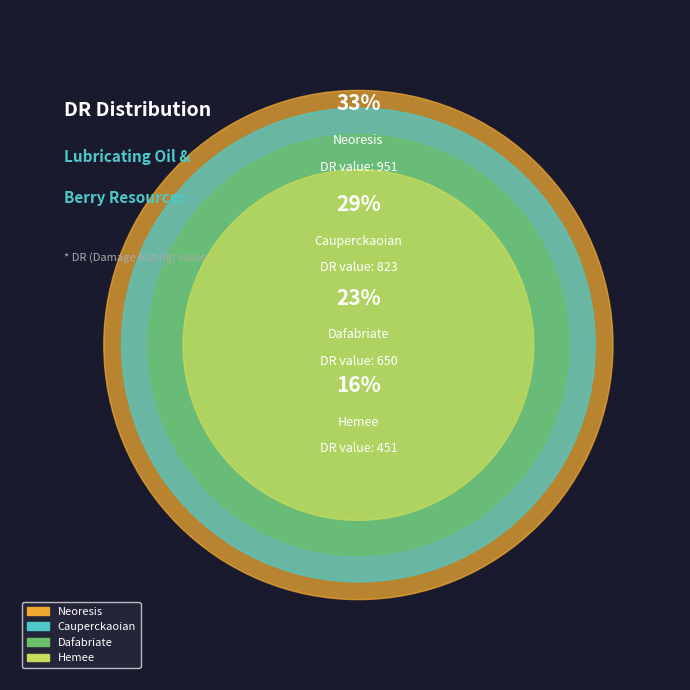

Count the number of slices in the pie.

4